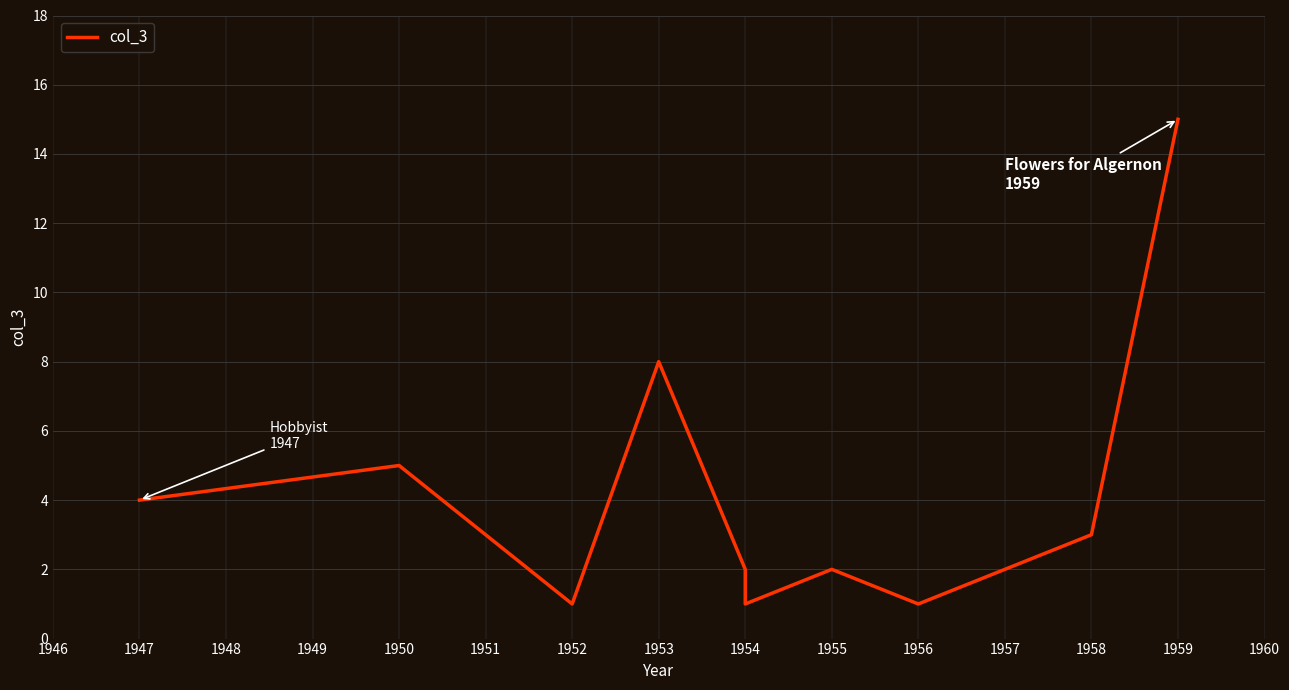

What is the difference between the second highest and second lowest values?

7